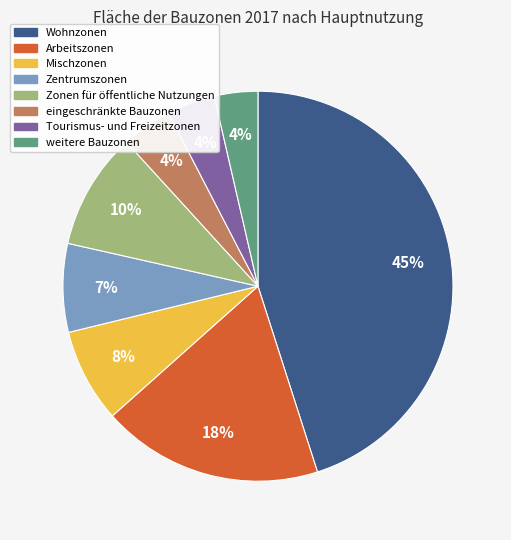

To the nearest percent, what is the difference between the largest and smallest slice percentages?

41%